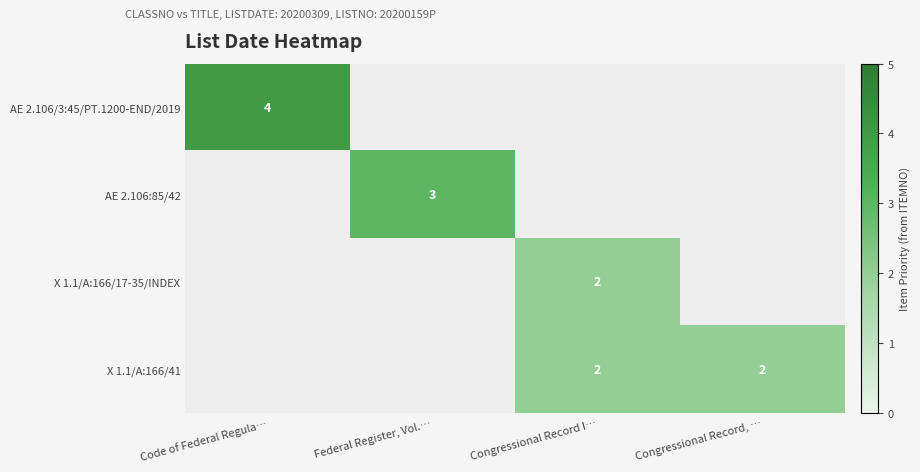

The value of X 1.1/A:166/41 at Congressional Record I… is 2. True or false?

True